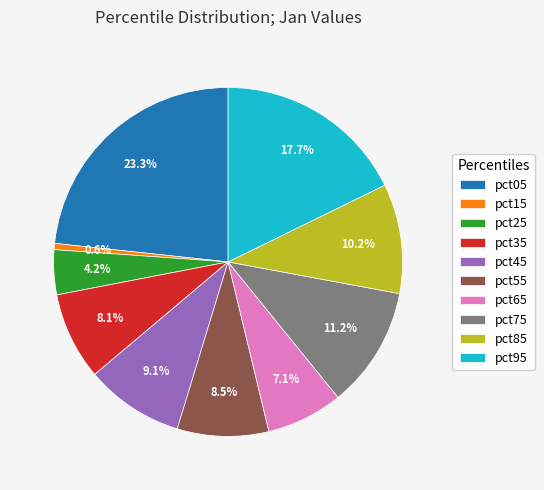

To the nearest percent, what is the average slice percentage?

10%